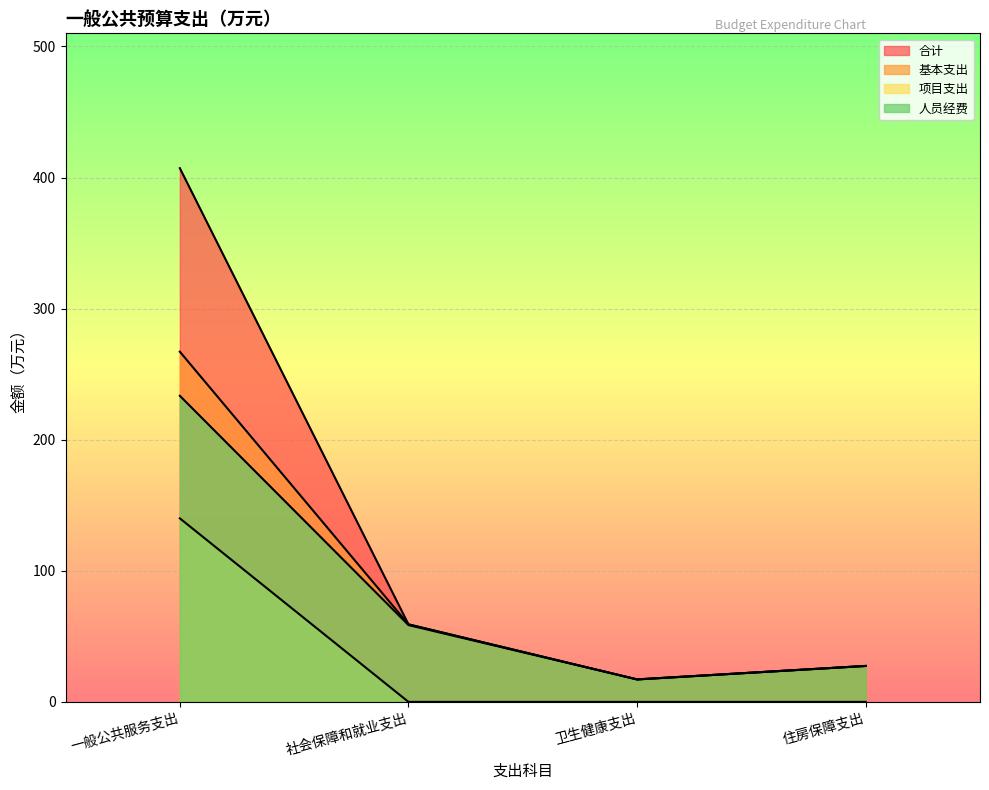

How many lines are shown in the chart?

4